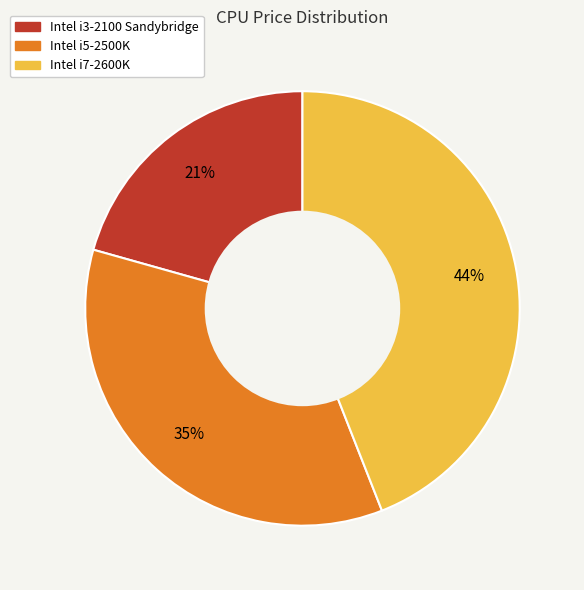

Combined, do Intel i5-2500K and Intel i7-2600K account for over 50%?

Yes